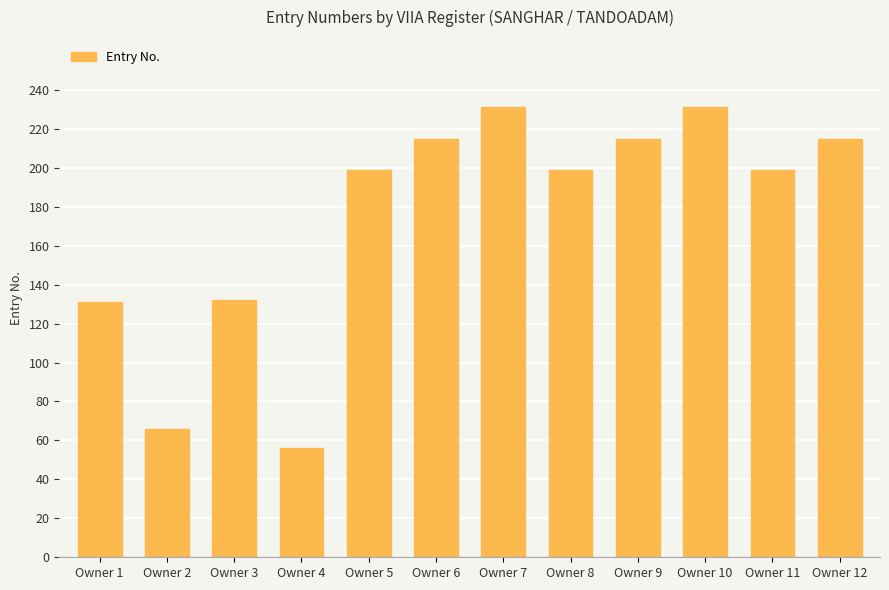

Between Owner 11 and Owner 3, which is larger?

Owner 11